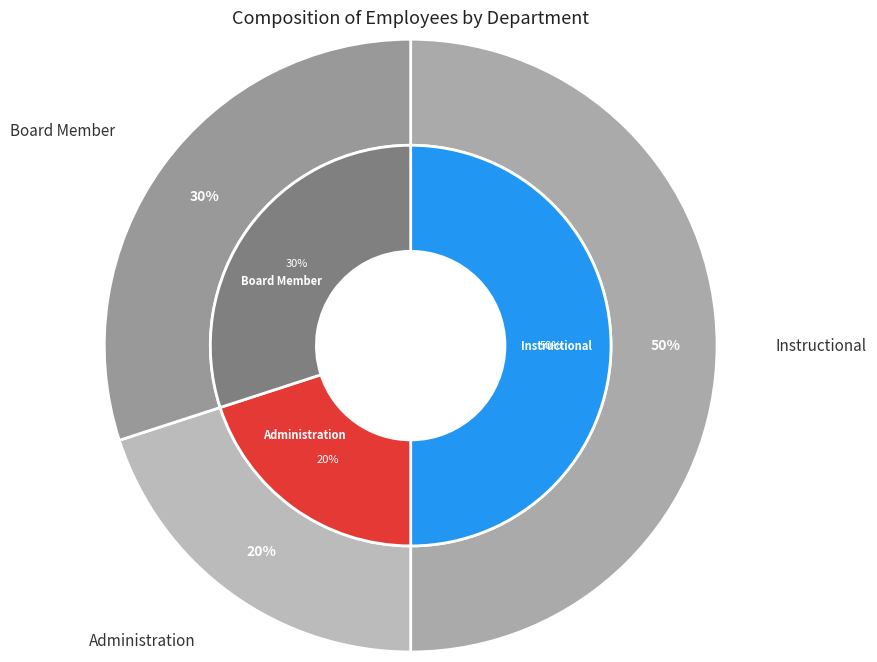

What percentage is the Administration slice, to the nearest percent?

20%